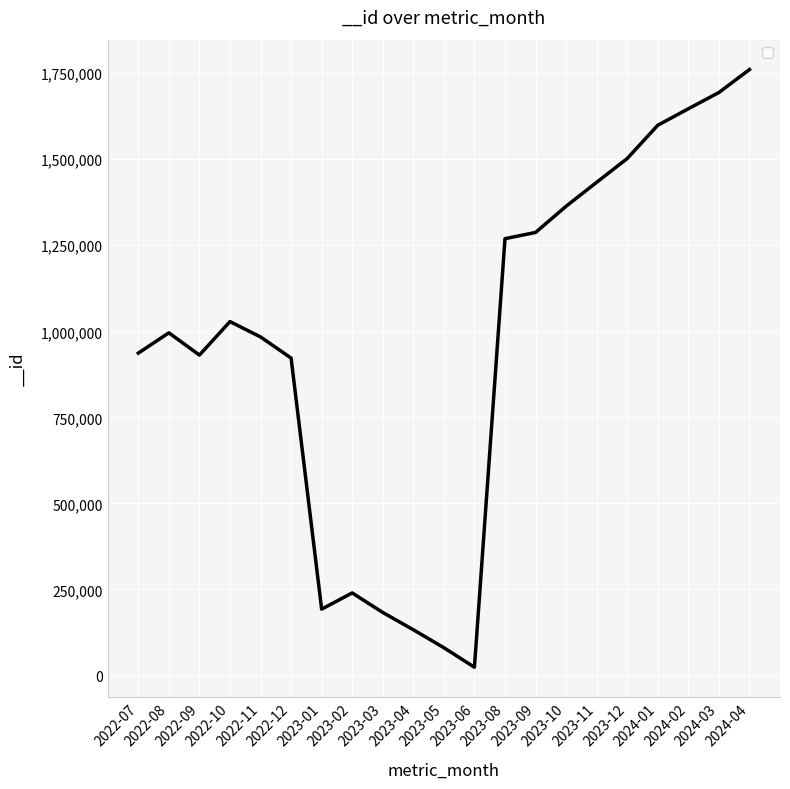

What is the difference between the maximum and minimum values?

1736629